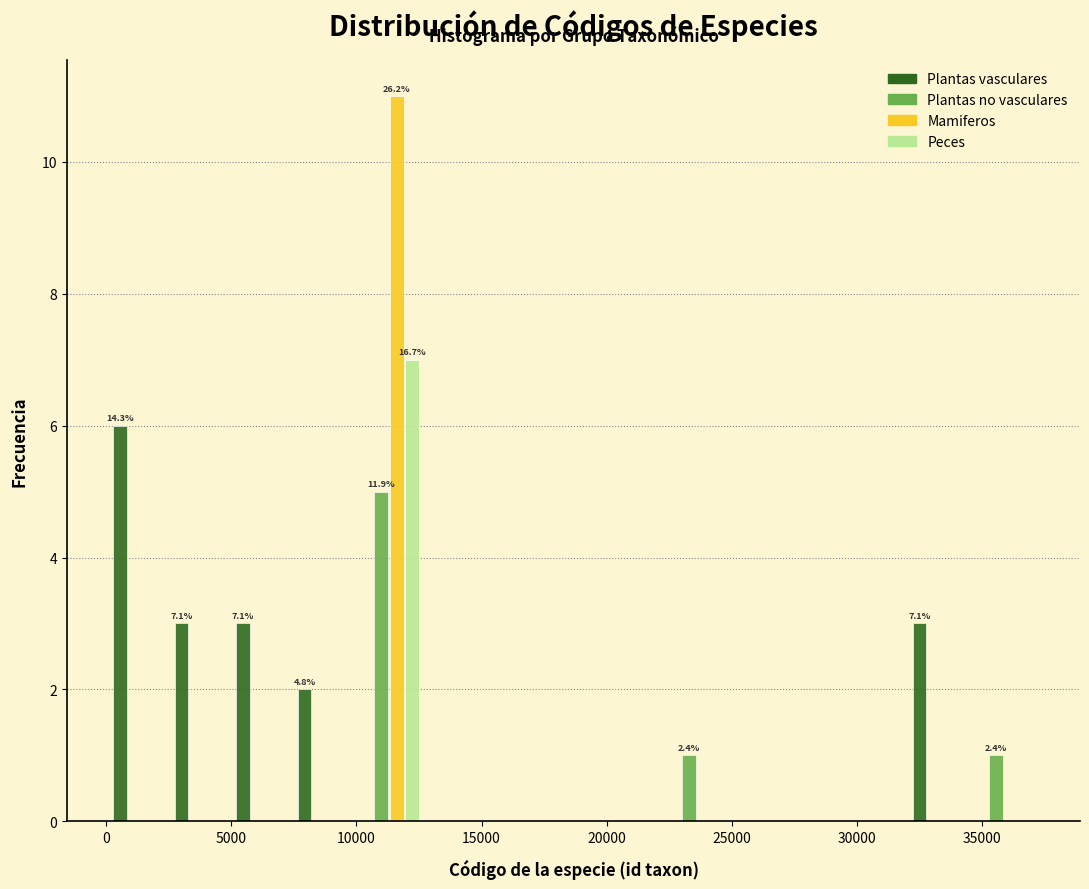

In the Mamiferos series, which range on the x-axis has the tallest bar?

10000 to 12500